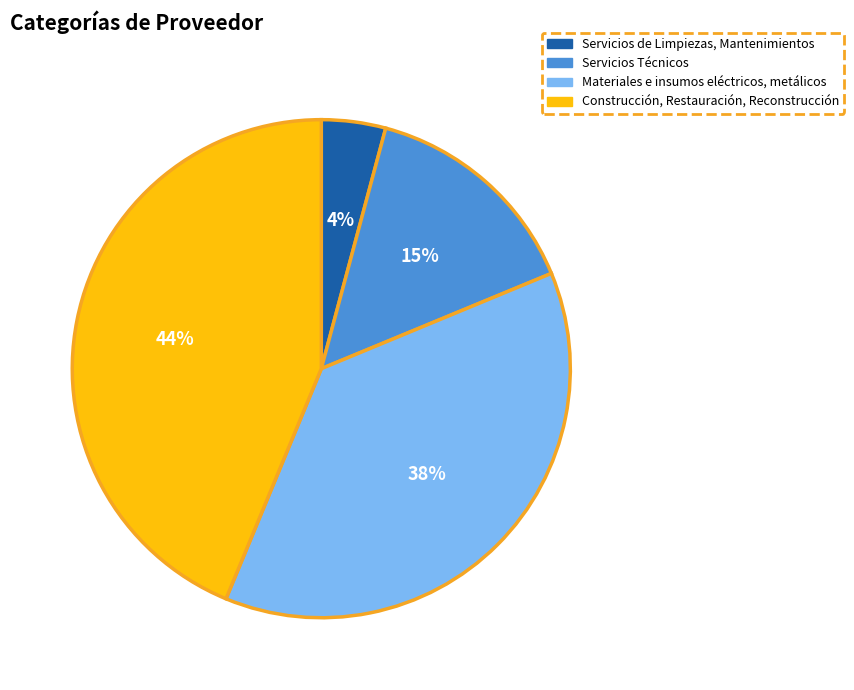

What percentage is the Servicios Técnicos slice, to the nearest percent?

15%